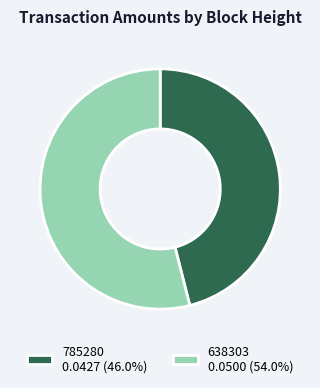

What is the majority slice?

638303